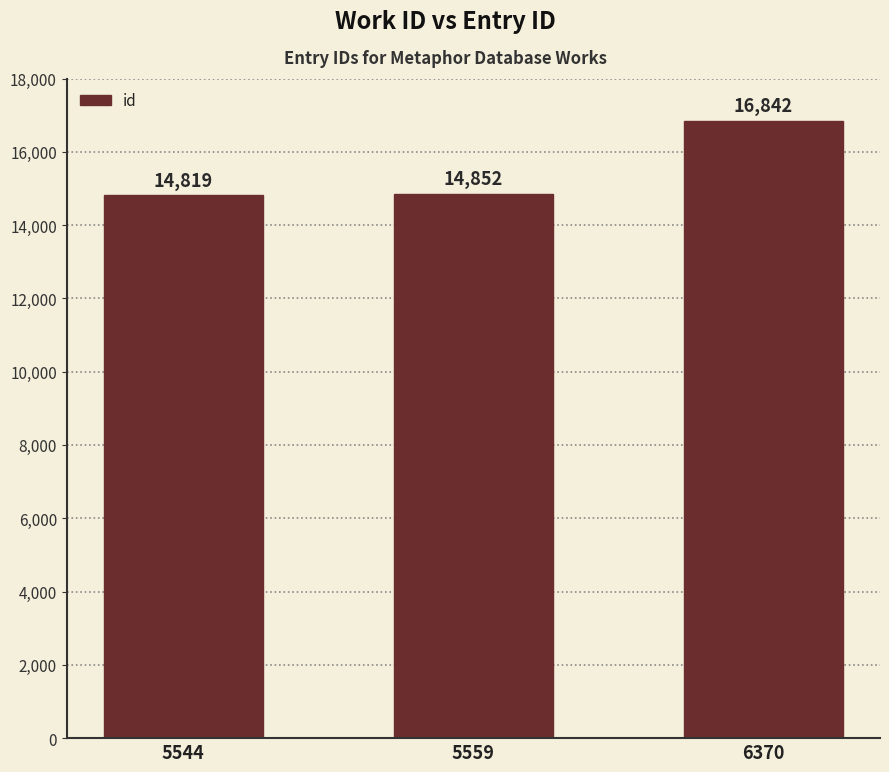

What is the ratio of the value at 6370 to the value at 5544?

1.1